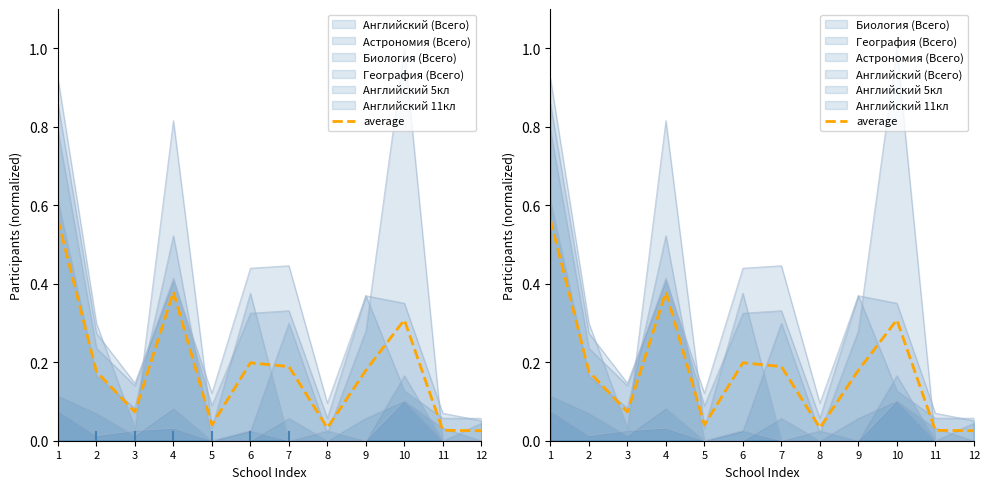

What is the sum of all values?

2.2